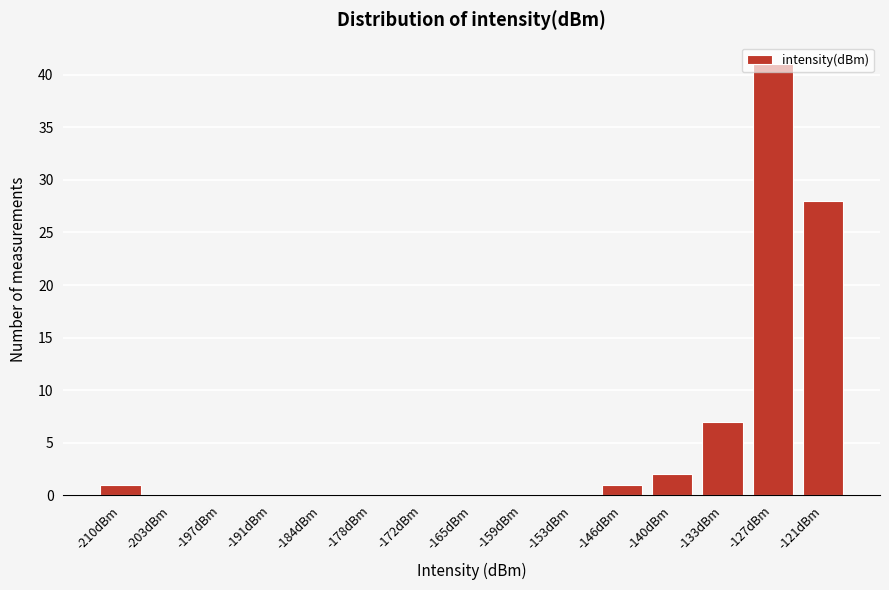

True or false: the data shows 22 at -178dBm.

False